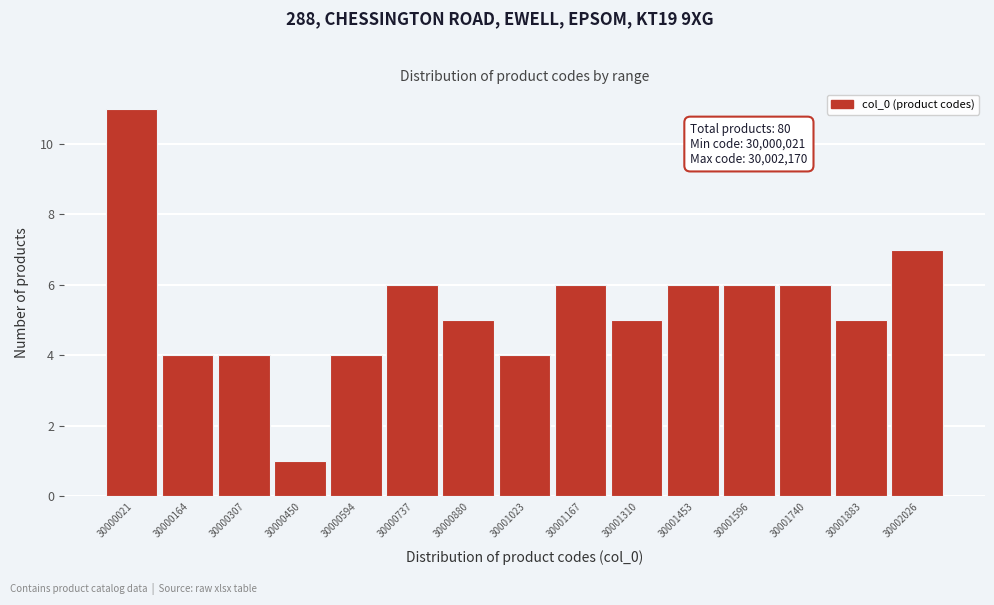

Reading left to right, what are all the values shown in this chart?

11	4	4	1	4	6	5	4	6	5	6	6	6	5	7